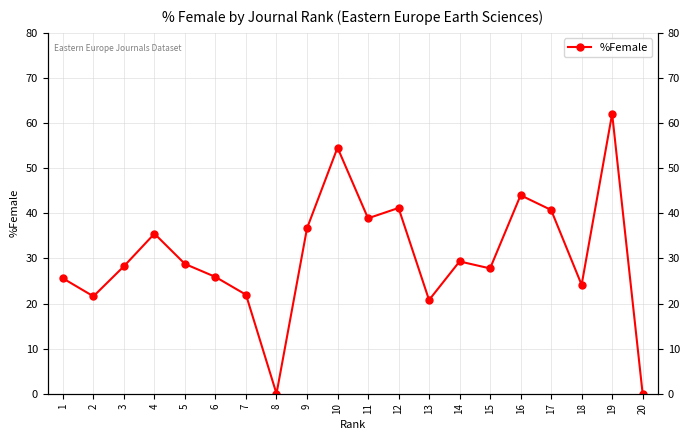

Approximately how many times larger is the value at 10 compared to 7?

2.5